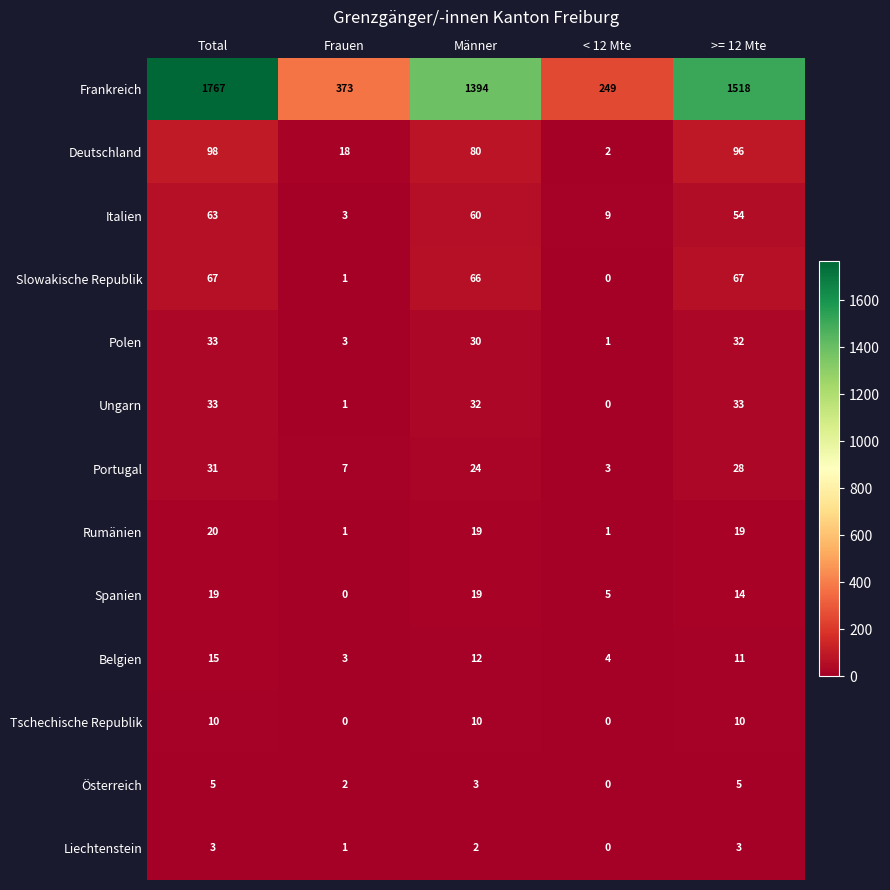

The Deutschland series shows 2 at < 12 Mte. True or false?

True